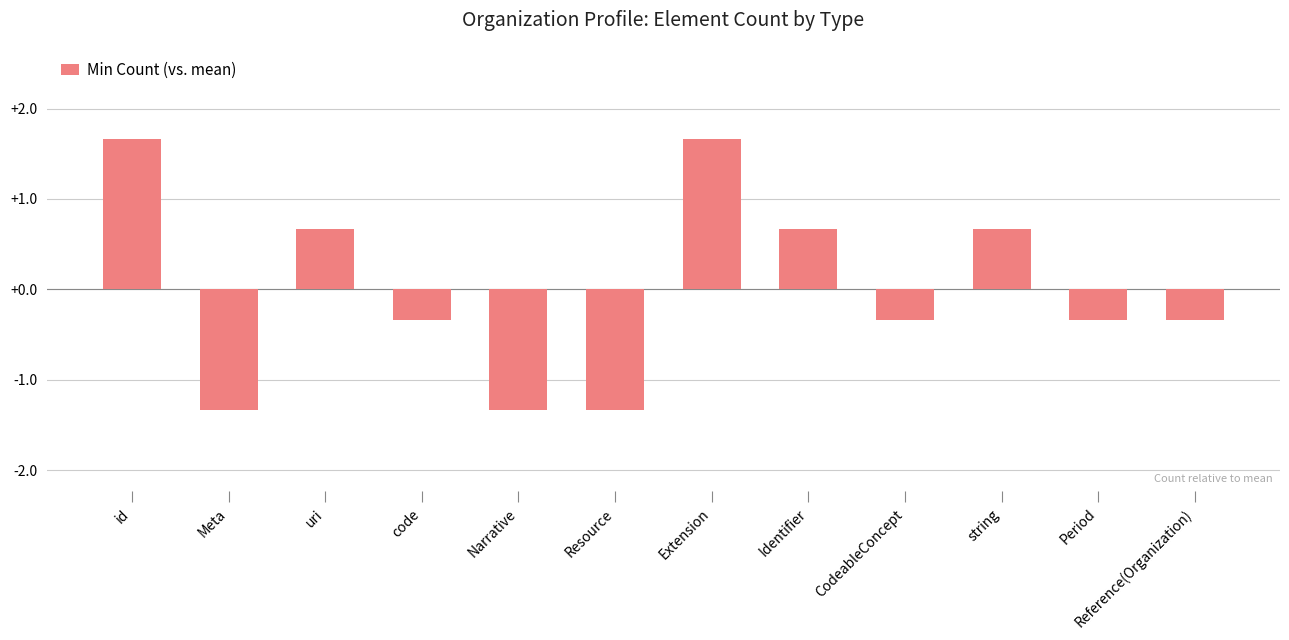

What is the difference between the maximum and minimum values?

3.0